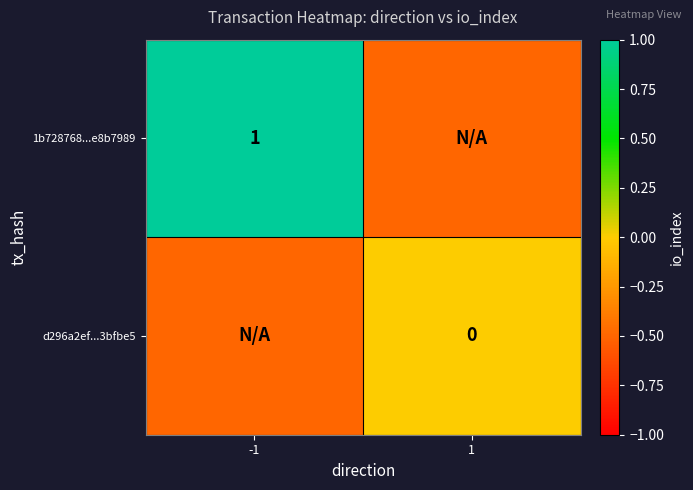

Is it true that 1b728768...e8b7989 equals 0.2 at -1?

False